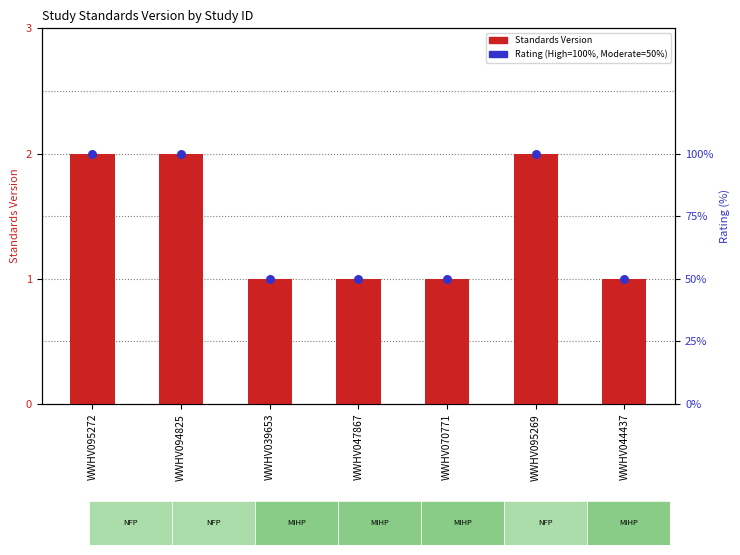

Which series has the largest total across all categories?

Rating (percentile)